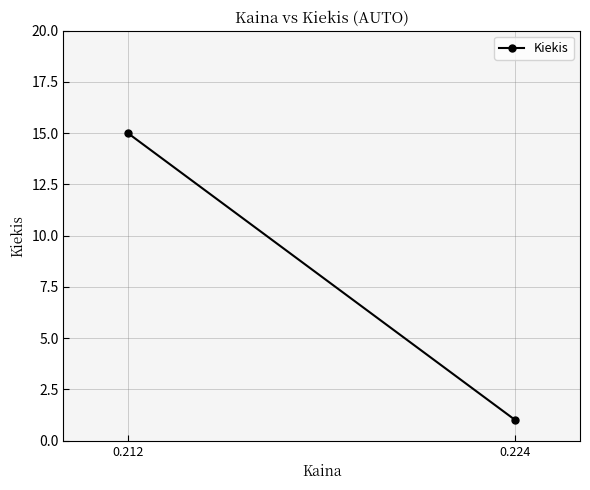

What is the value of the 2nd point from the left?

1